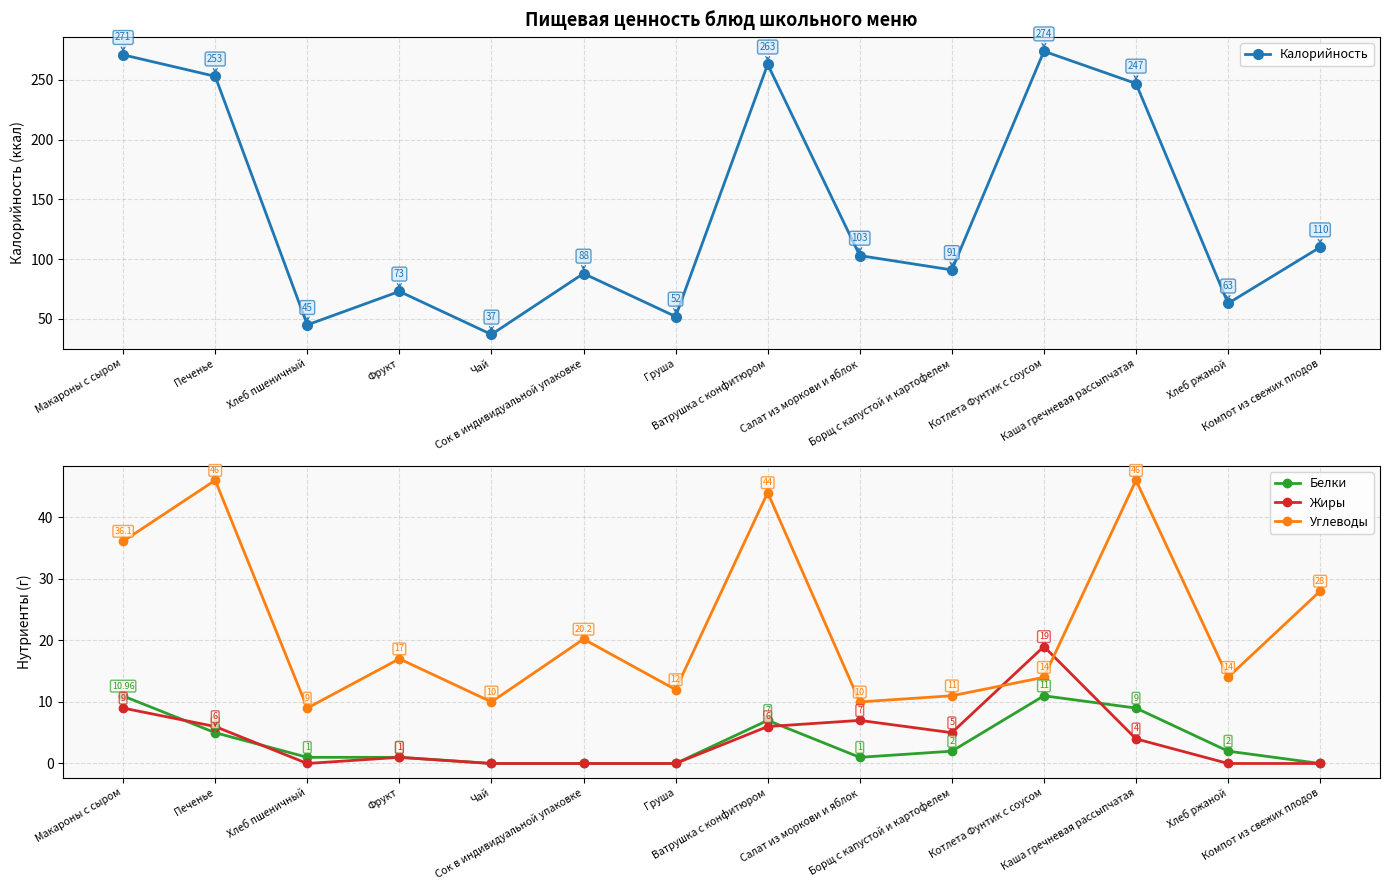

Reading left to right, what are all the values shown in this chart?

Калорийность: Макароны с сыром=271.0	Печенье=253.0	Хлеб пшеничный=45.0	Фрукт=73.0	Чай=37.0	Сок в индивидуальной упаковке=88.0	Груша=52.0	Ватрушка с конфитюром=263.0	Салат из моркови и яблок=103.0	Борщ с капустой и картофелем=91.0	Котлета Фунтик с соусом=274.0	Каша гречневая рассыпчатая=247.0	Хлеб ржаной=63.0	Компот из свежих плодов=110.0
Белки: Макароны с сыром=11.0	Печенье=5.0	Хлеб пшеничный=1.0	Фрукт=1.0	Чай=0.0	Сок в индивидуальной упаковке=0.0	Груша=0.0	Ватрушка с конфитюром=7.0	Салат из моркови и яблок=1.0	Борщ с капустой и картофелем=2.0	Котлета Фунтик с соусом=11.0	Каша гречневая рассыпчатая=9.0	Хлеб ржаной=2.0	Компот из свежих плодов=0.0
Жиры: Макароны с сыром=9.0	Печенье=6.0	Хлеб пшеничный=0.0	Фрукт=1.0	Чай=0.0	Сок в индивидуальной упаковке=0.0	Груша=0.0	Ватрушка с конфитюром=6.0	Салат из моркови и яблок=7.0	Борщ с капустой и картофелем=5.0	Котлета Фунтик с соусом=19.0	Каша гречневая рассыпчатая=4.0	Хлеб ржаной=0.0	Компот из свежих плодов=0.0
Углеводы: Макароны с сыром=36.1	Печенье=46.0	Хлеб пшеничный=9.0	Фрукт=17.0	Чай=10.0	Сок в индивидуальной упаковке=20.2	Груша=12.0	Ватрушка с конфитюром=44.0	Салат из моркови и яблок=10.0	Борщ с капустой и картофелем=11.0	Котлета Фунтик с соусом=14.0	Каша гречневая рассыпчатая=46.0	Хлеб ржаной=14.0	Компот из свежих плодов=28.0